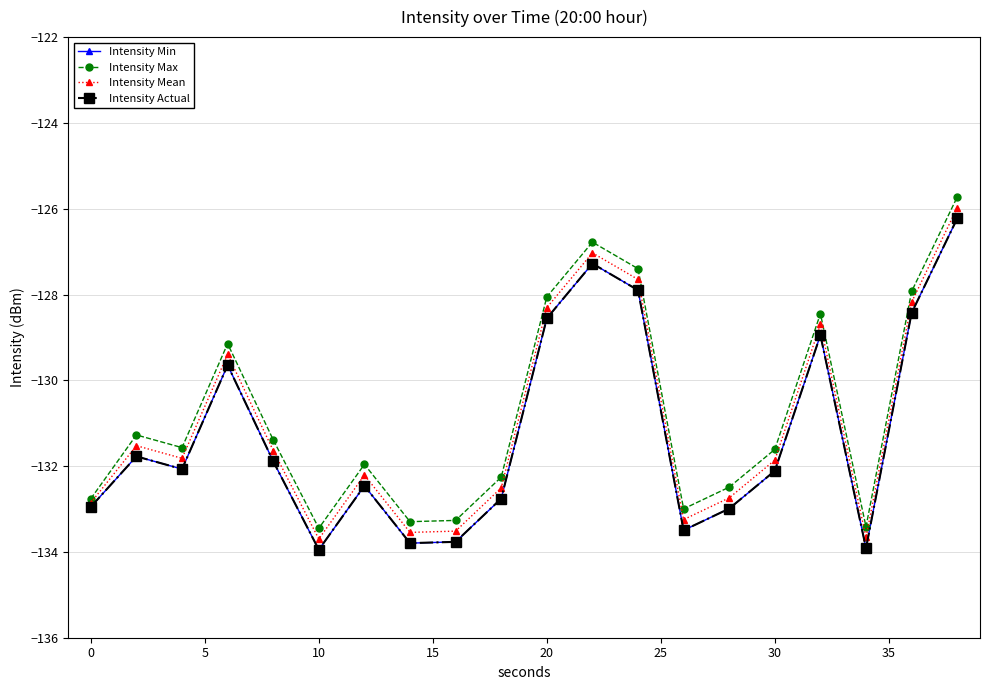

Is this an area chart (filled region under the line)?

No